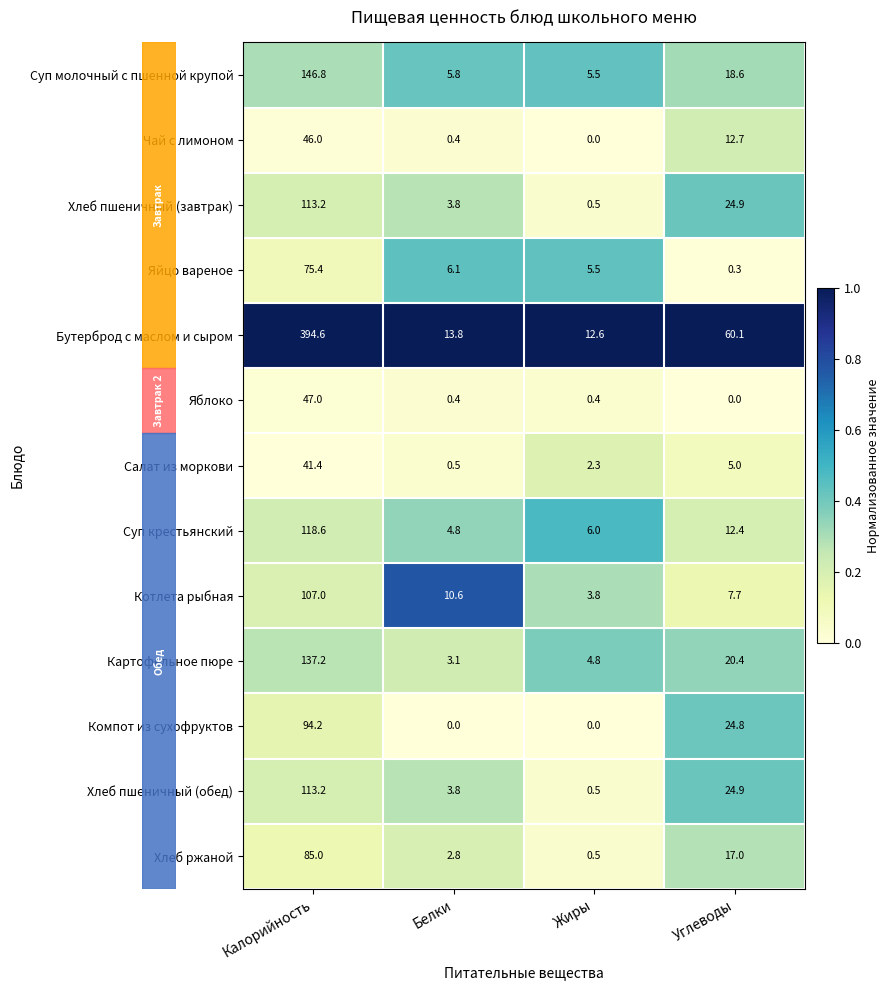

What is the spread (max minus min) of values at Белки?

13.8